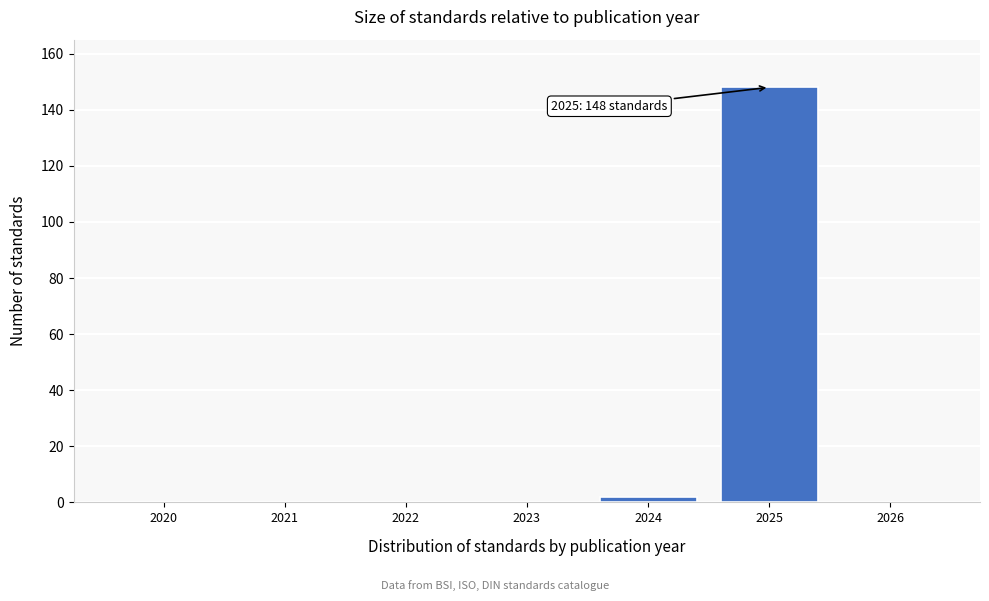

Reading left to right, transcribe all the data shown in this chart.

2020=0	2021=0	2022=0	2023=0	2024=2	2025=148	2026=0